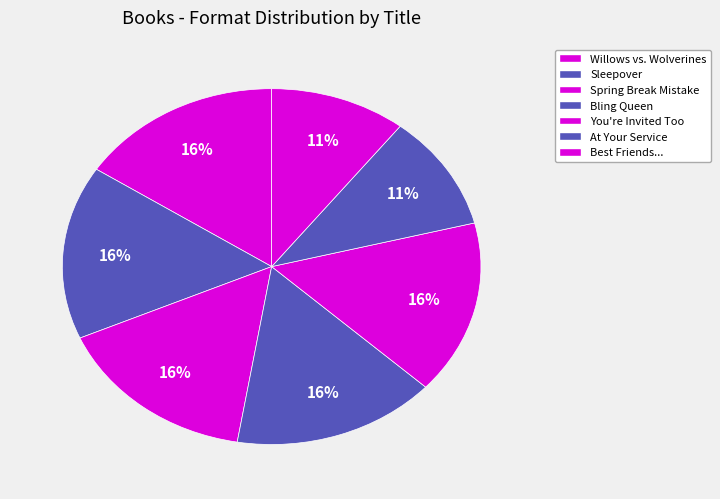

Which slice is the smallest?

At Your Service